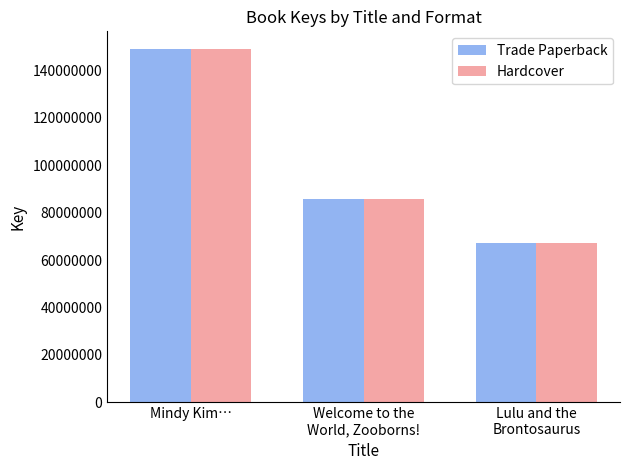

What is the difference between the Hardcover values at Welcome to the
World, Zooborns! and Mindy Kim…?

63262462